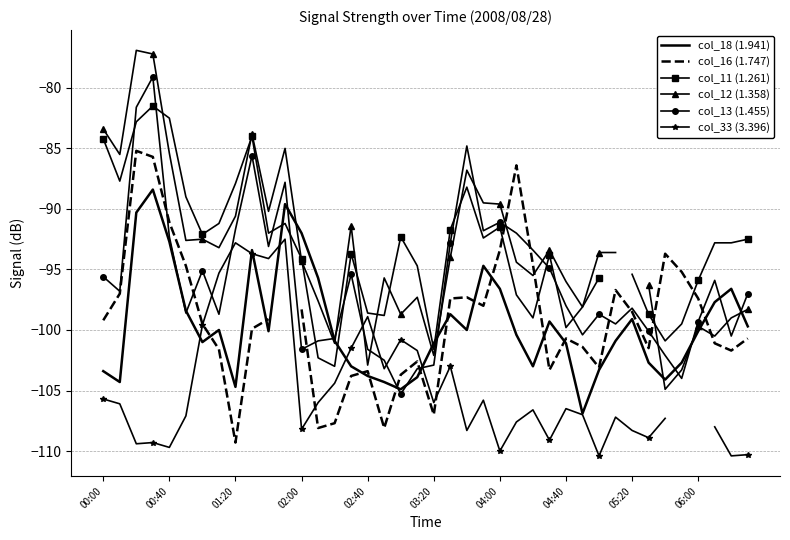

How many interior local valleys does the col_16 (1.747) series have?

9